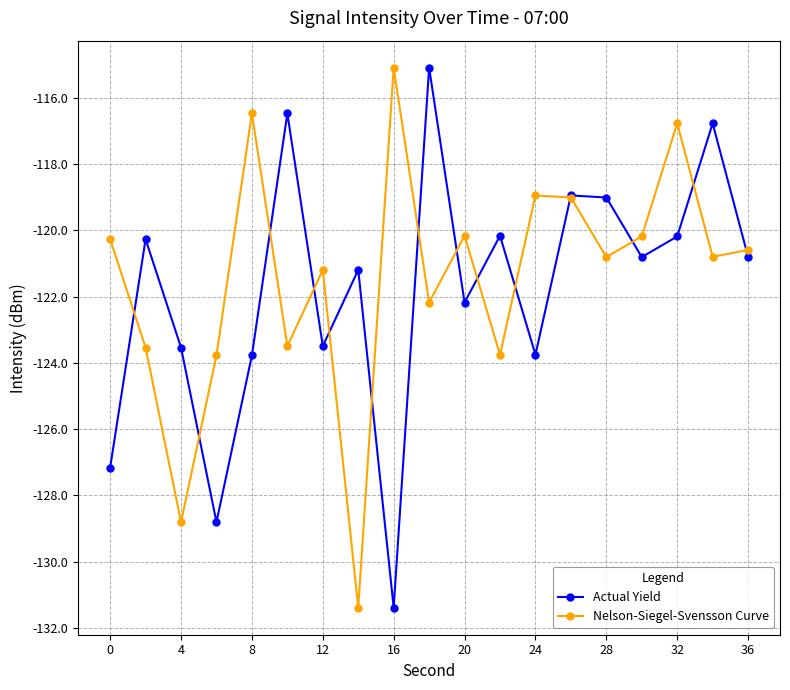

What is the minimum value shown in the chart?

-131.4